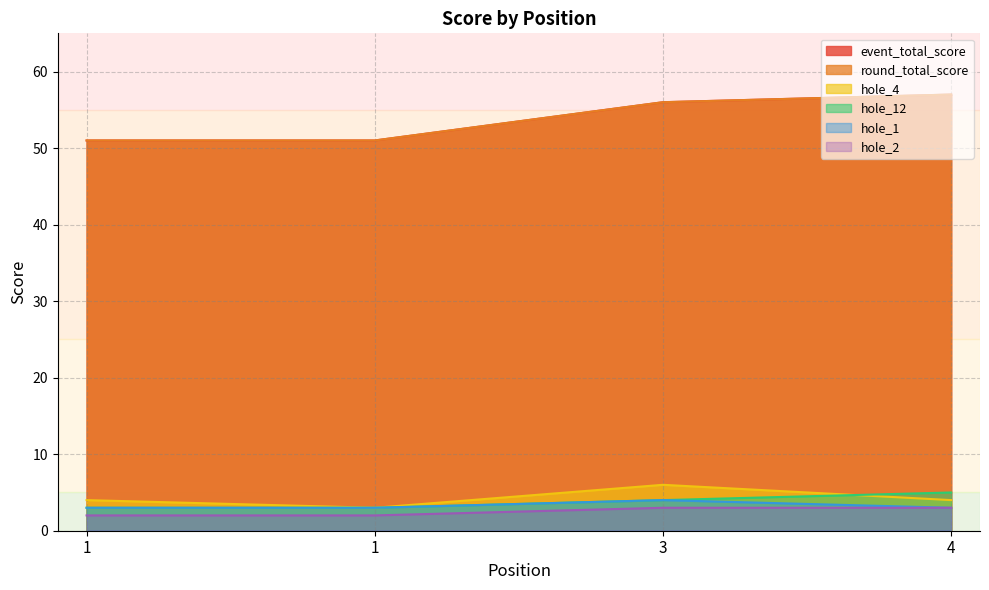

What is the average value of the event_total_score series?

54